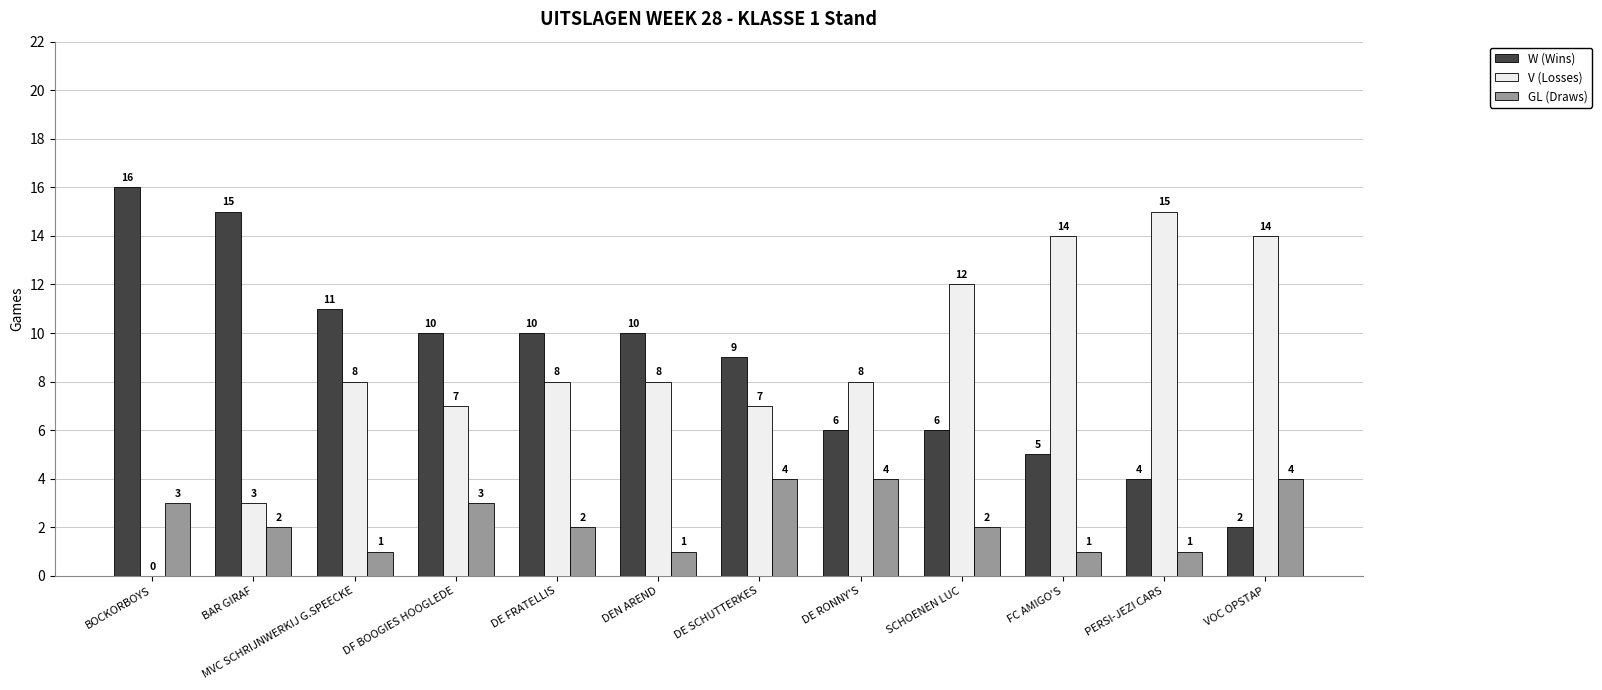

How many distinct data groups are displayed?

3